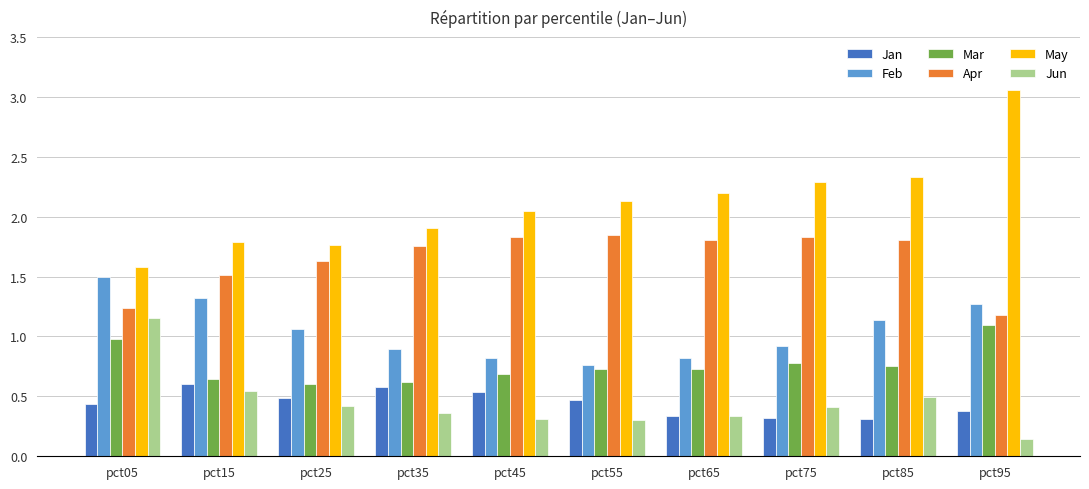

Which series has the largest range (max minus min)?

May